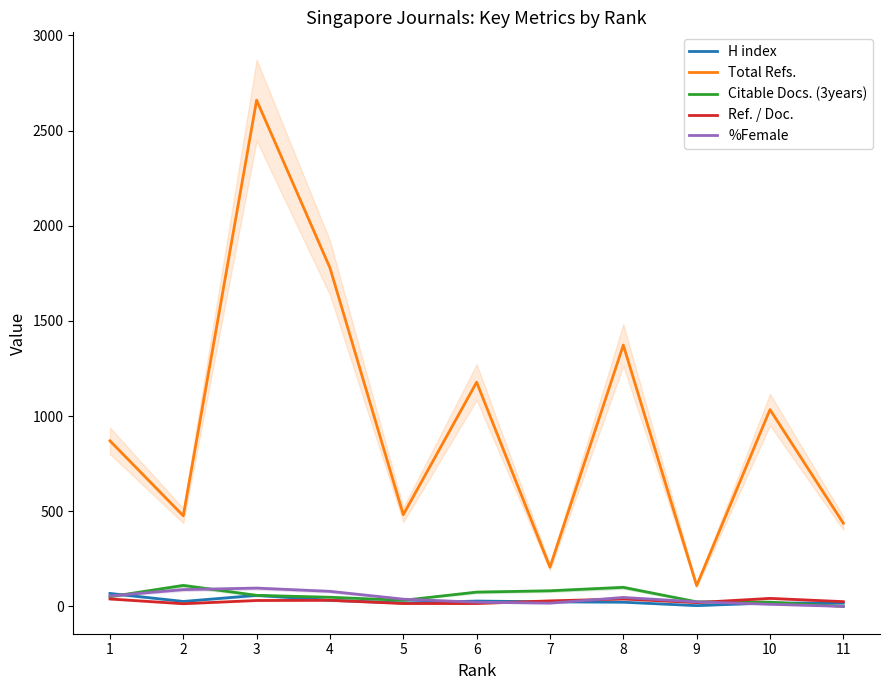

Which series has the largest range (max minus min)?

Total Refs.